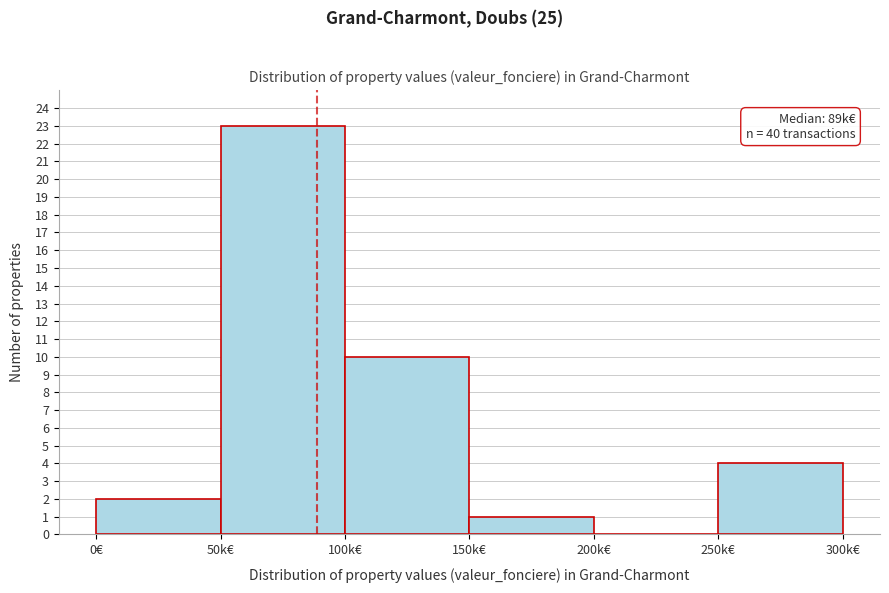

Reading right to left, transcribe all the data shown in this chart.

250k€=4	200k€=0	150k€=1	100k€=10	50k€=23	0€=2